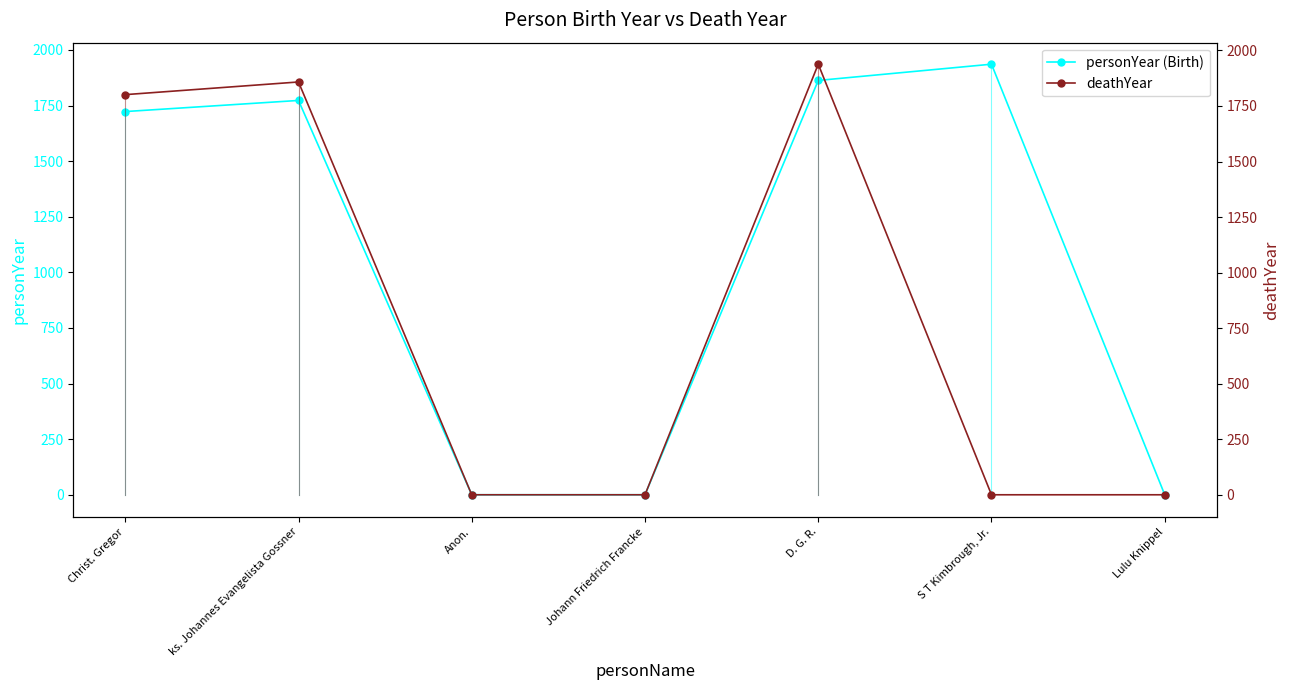

Is it true that deathYear equals 1801 at Christ. Gregor?

True